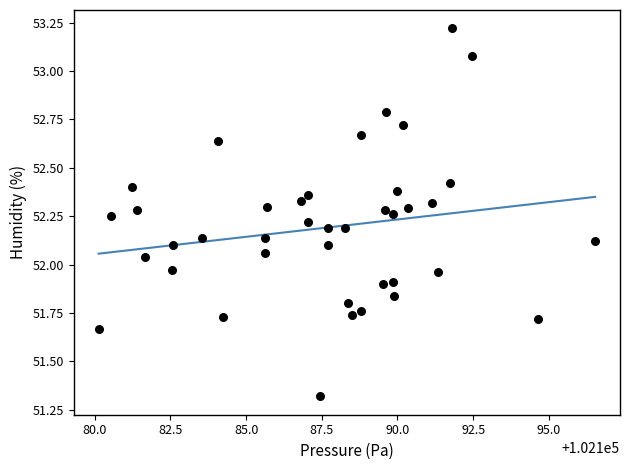

What is the range of X values (max minus min)?

16.4